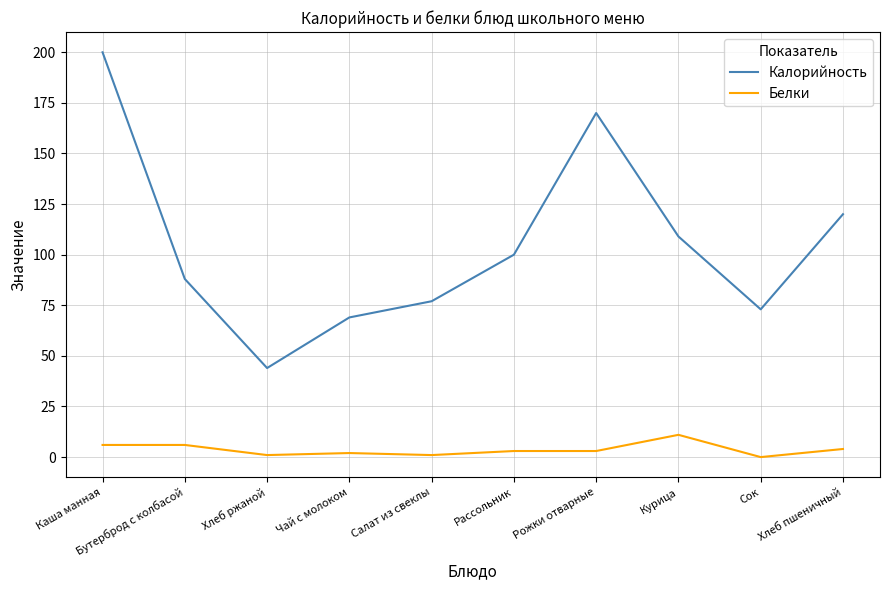

True or false: Калорийность has a value of 48 at Хлеб пшеничный.

False